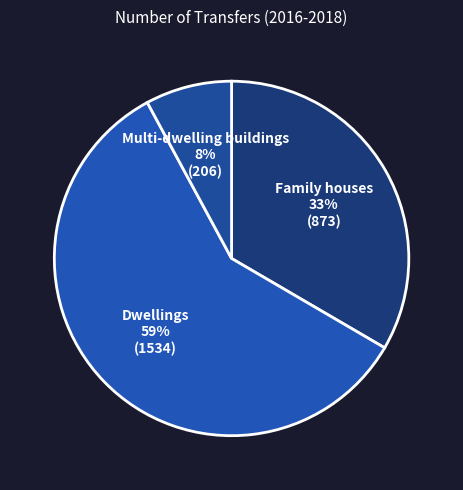

To the nearest percent, what is the combined percentage of Multi-dwelling buildings and Dwellings?

67%